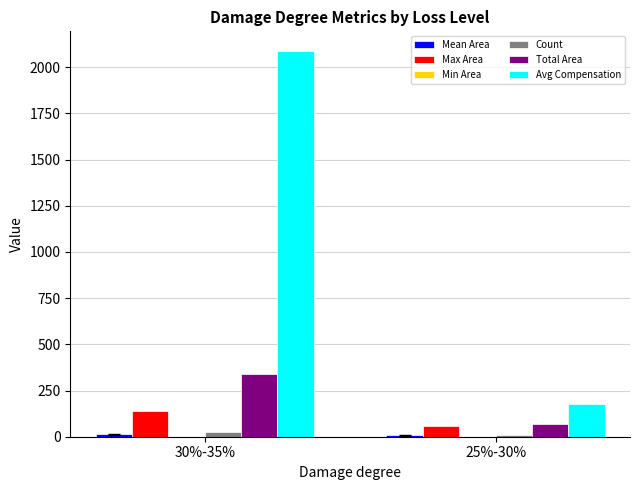

At which label does Total Area first exceed 337?

30%-35%